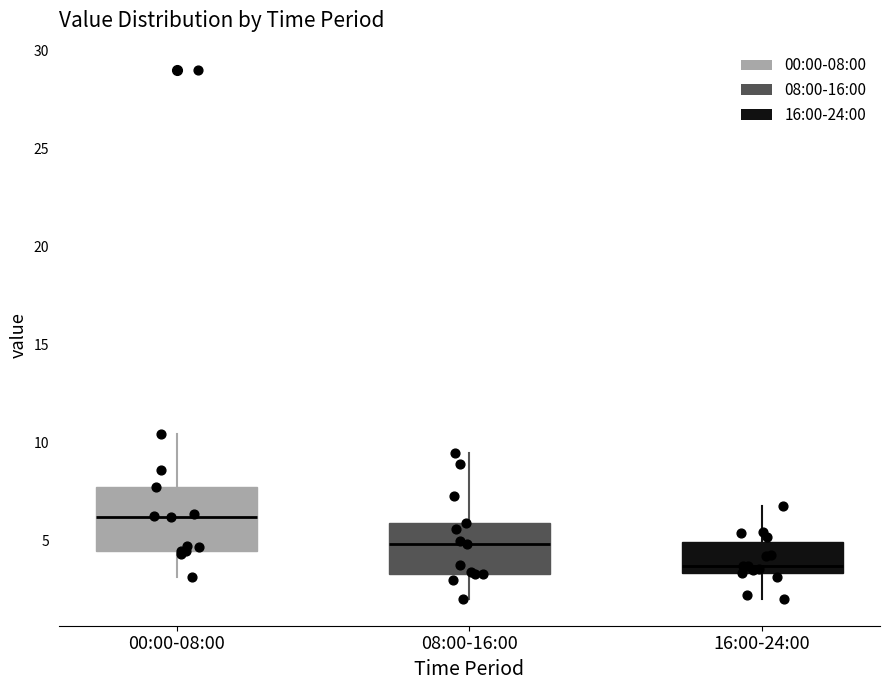

Where does the lower whisker of the box for 08:00-16:00 end on the y-axis? The values are not printed on the chart, so give them approximately, as read against the axis.

2.0